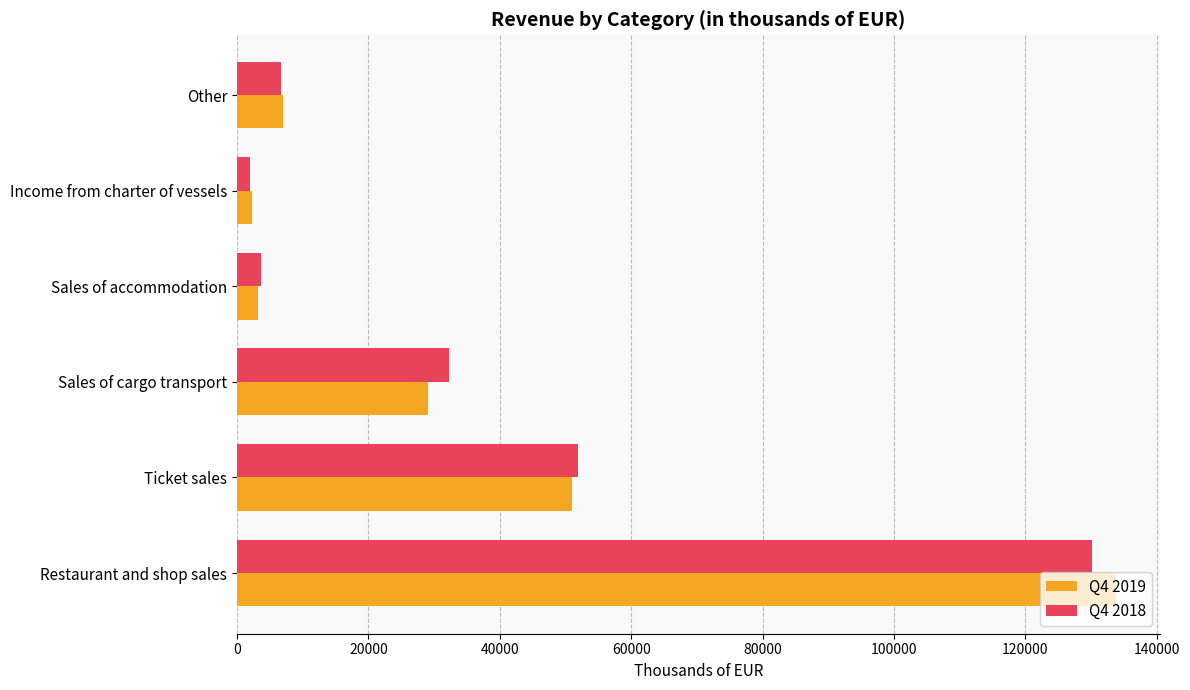

Which series has the largest range (max minus min)?

Q4 2019